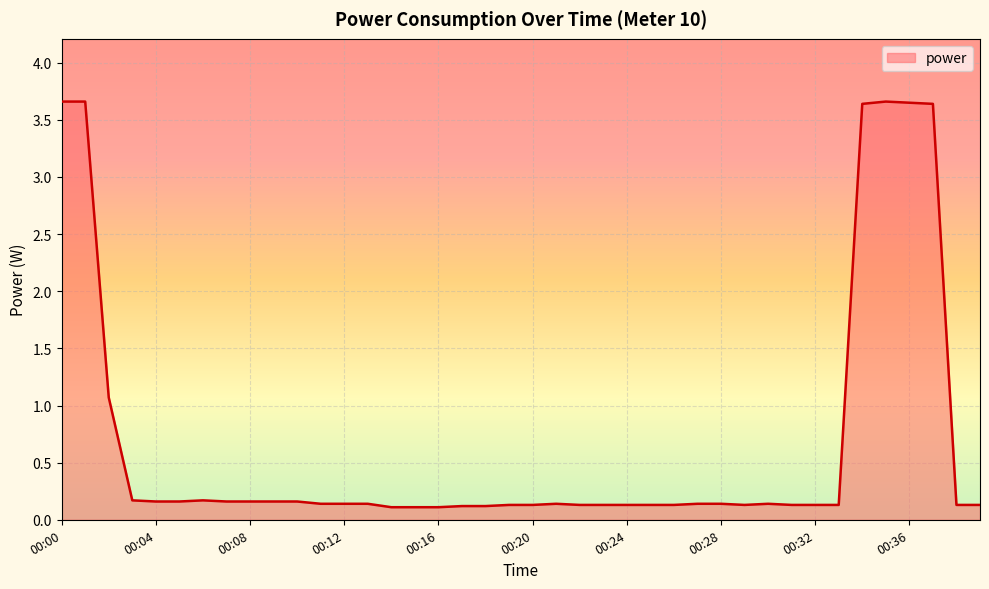

What is the greatest value displayed?

3.7